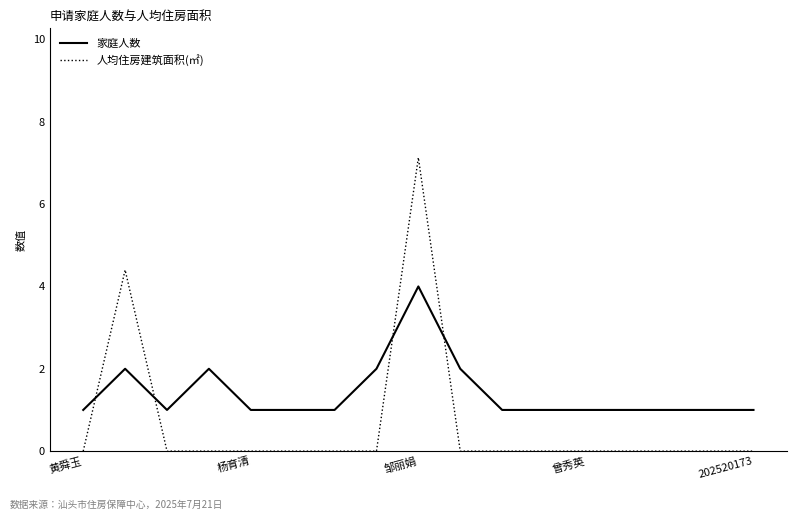

What is the difference between the maximum and minimum values in the 人均住房建筑面积(㎡) series?

7.1